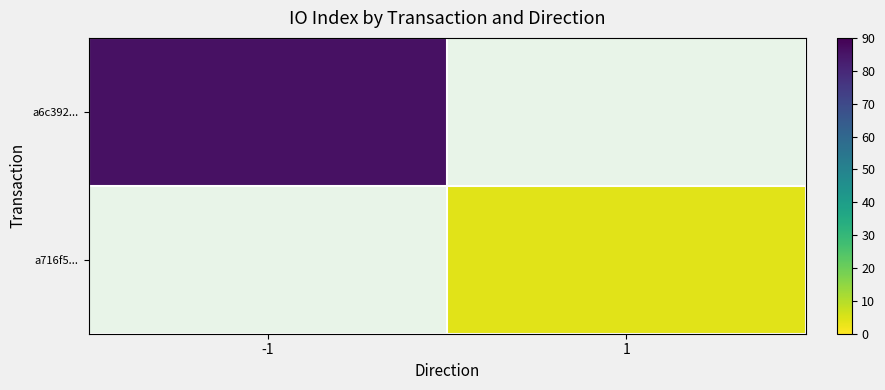

Count the number of data series in this chart.

2